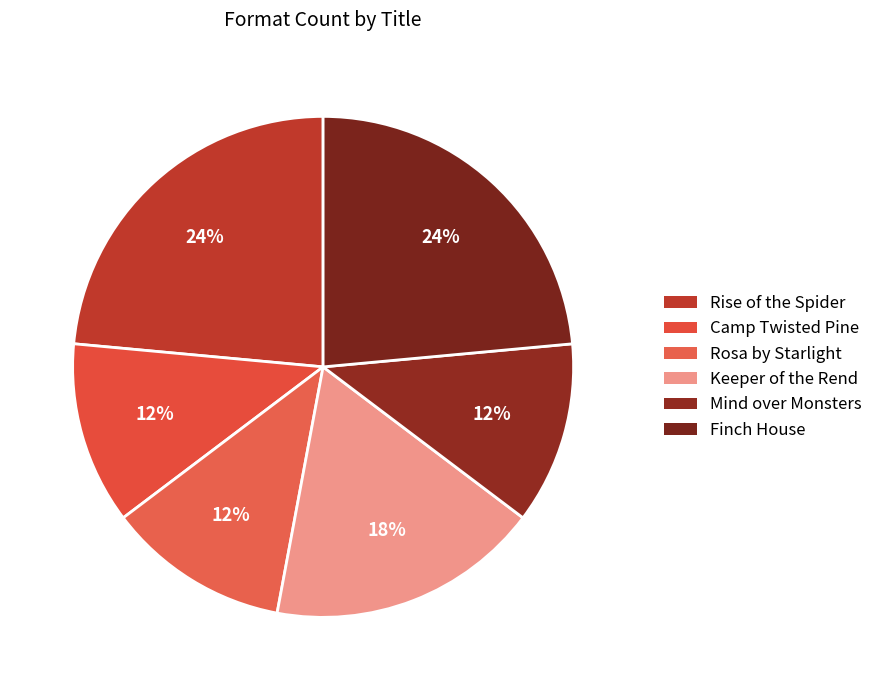

Is it true that Mind over Monsters is 12% of the pie?

True